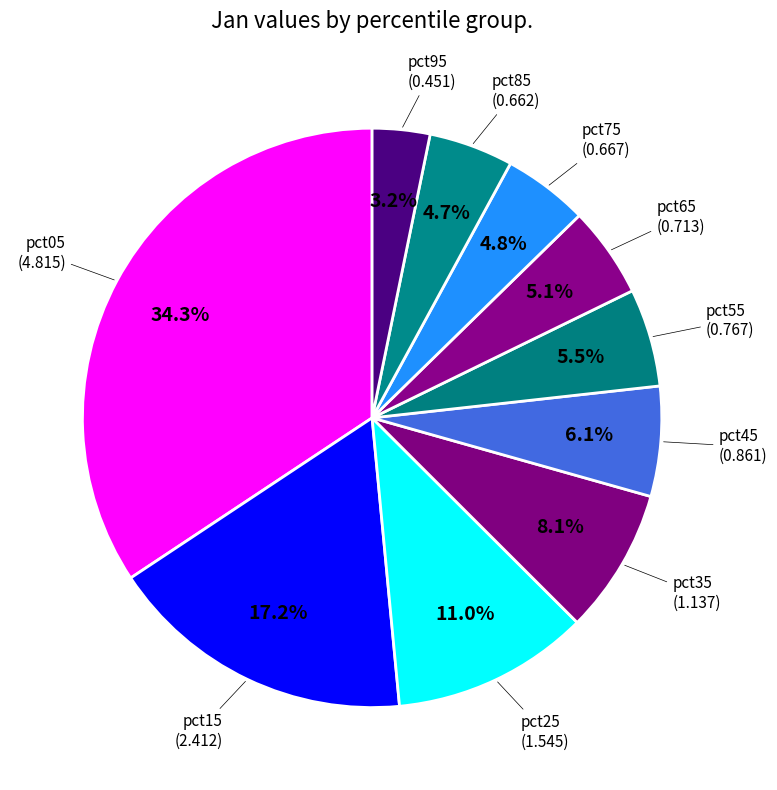

How many slices are in this pie chart?

10